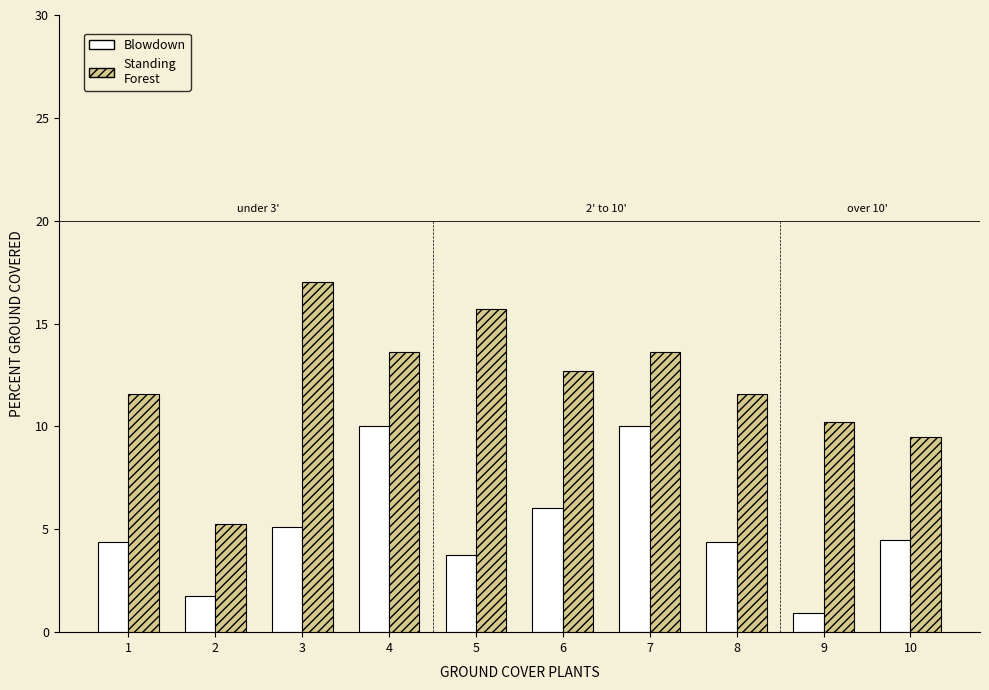

What is the sum of all Blowdown values?

50.8